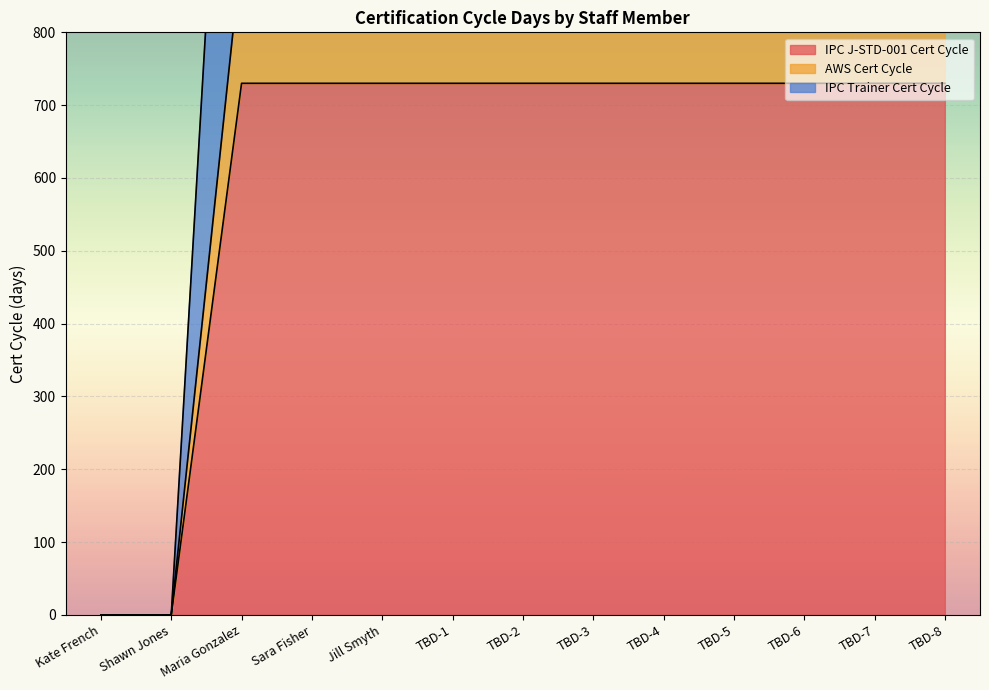

True or false: IPC Trainer Cert Cycle and AWS Cert Cycle intersect in this chart.

False